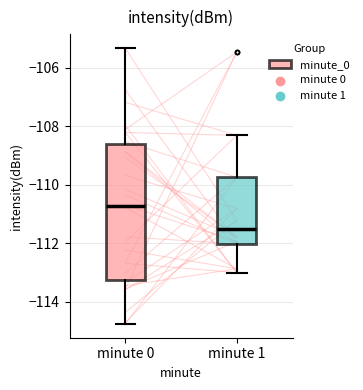

Reading left to right, transcribe this box plot: for each box, give where its median line is, the range the box spans, and where its two whiskers end, as read against the y-axis. The values are not printed on the chart, so give them approximately, as read against the axis.

minute 0: median -110.8, box -113.2 to -108.6, whiskers -114.8 to -105.4
minute 1: median -111.6, box -112.0 to -109.8, whiskers -113.0 to -108.4